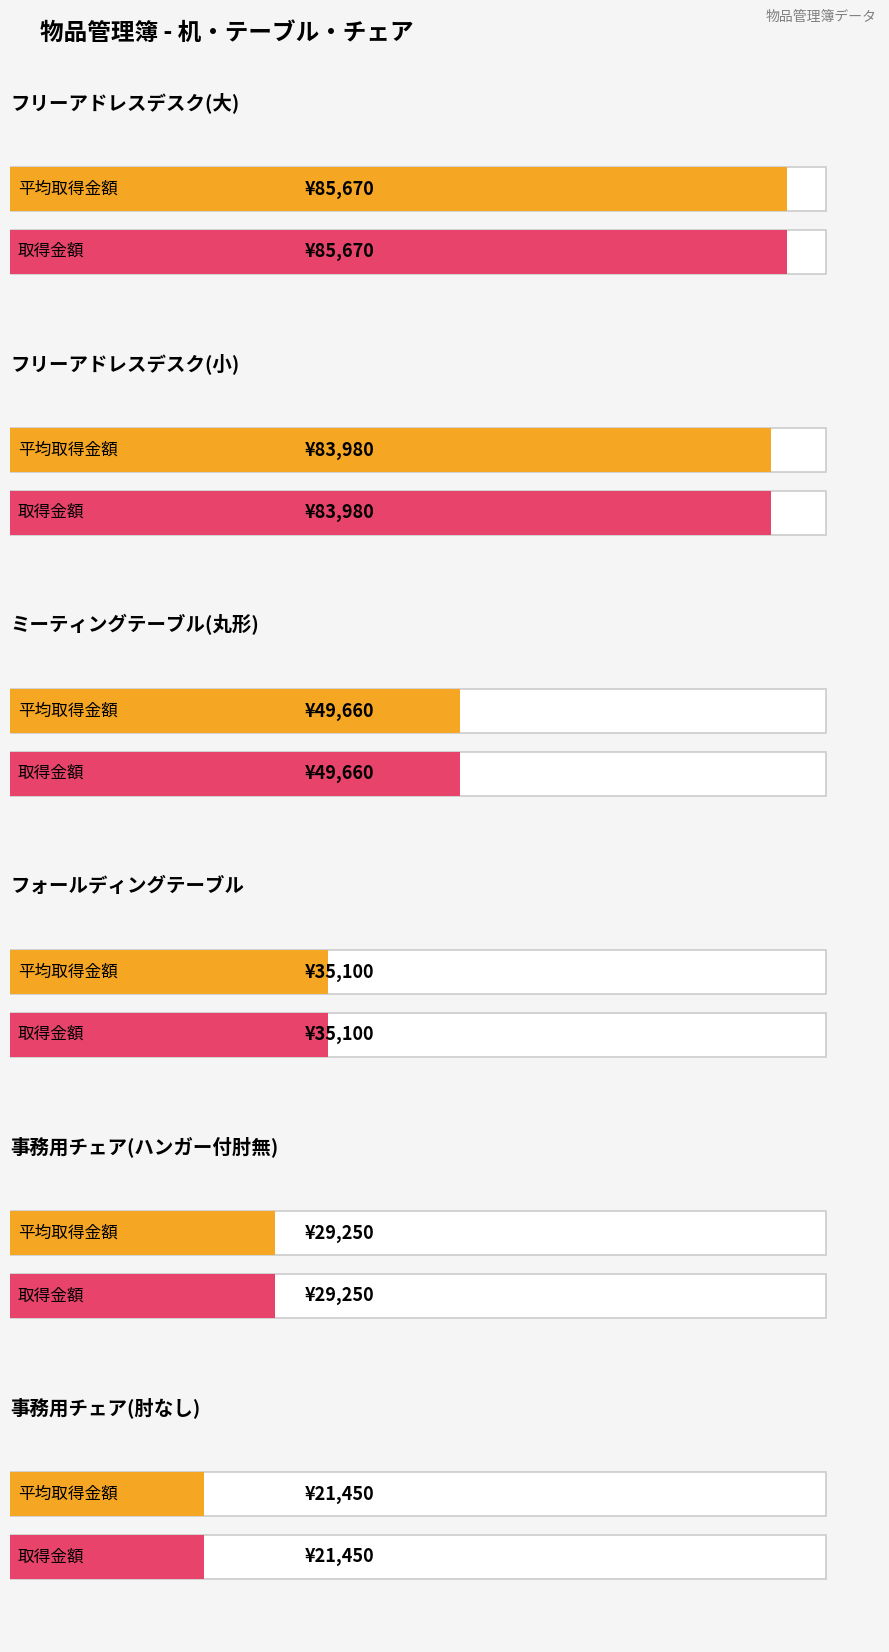

What is the difference between the maximum and minimum values in the 取得金額（税込み） series?

64220